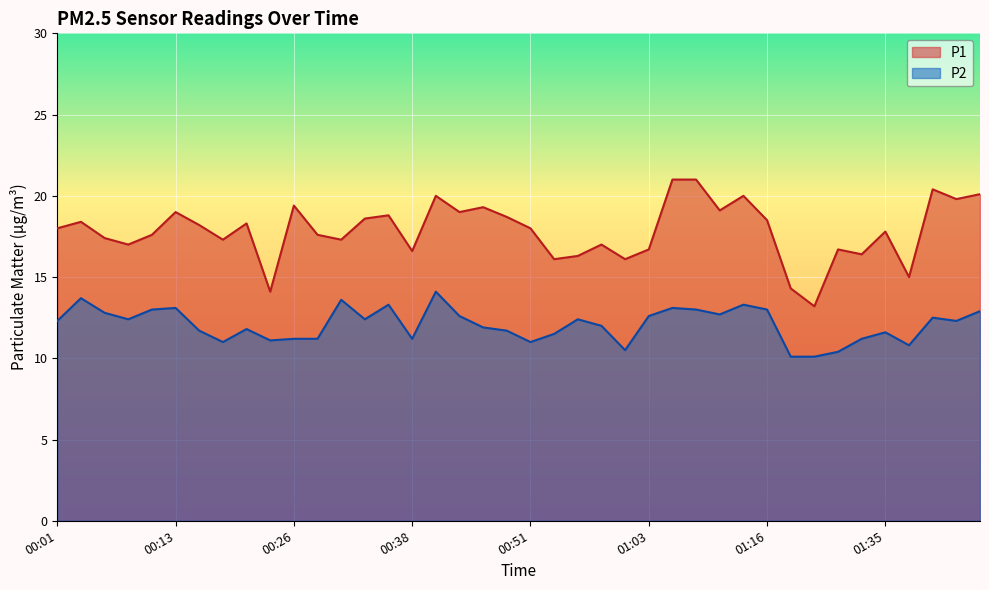

How many lines are shown in the chart?

2